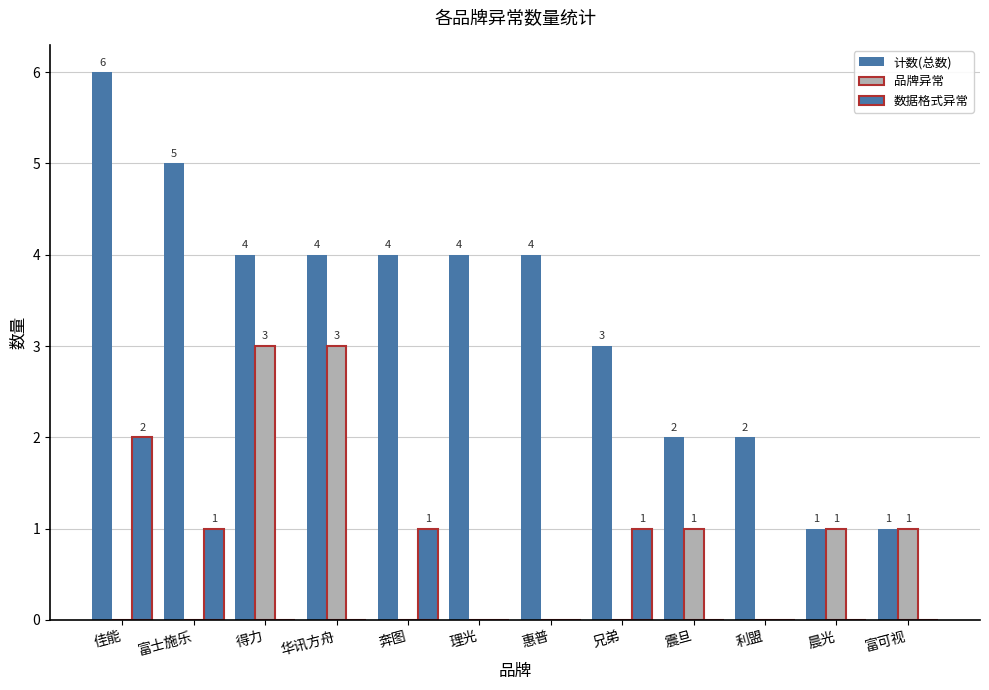

What is the total value across all series at 晨光?

2